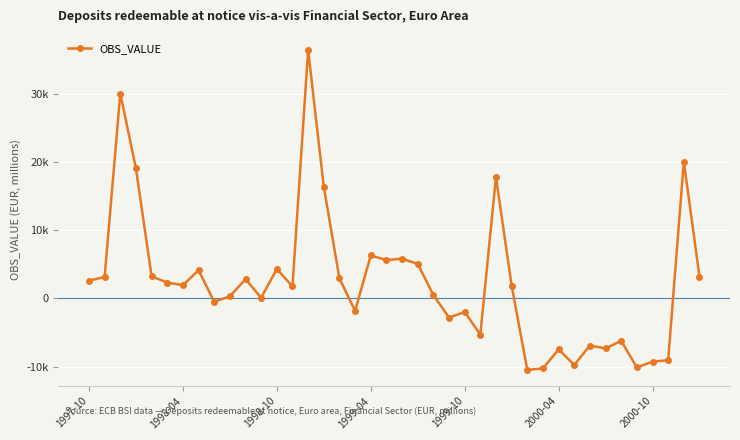

Does the chart display data point markers on the line(s)?

Yes